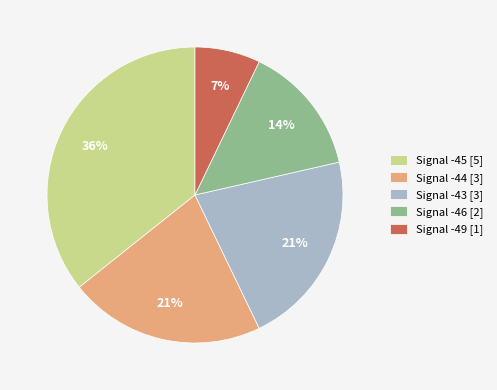

How many slices are in this pie chart?

5